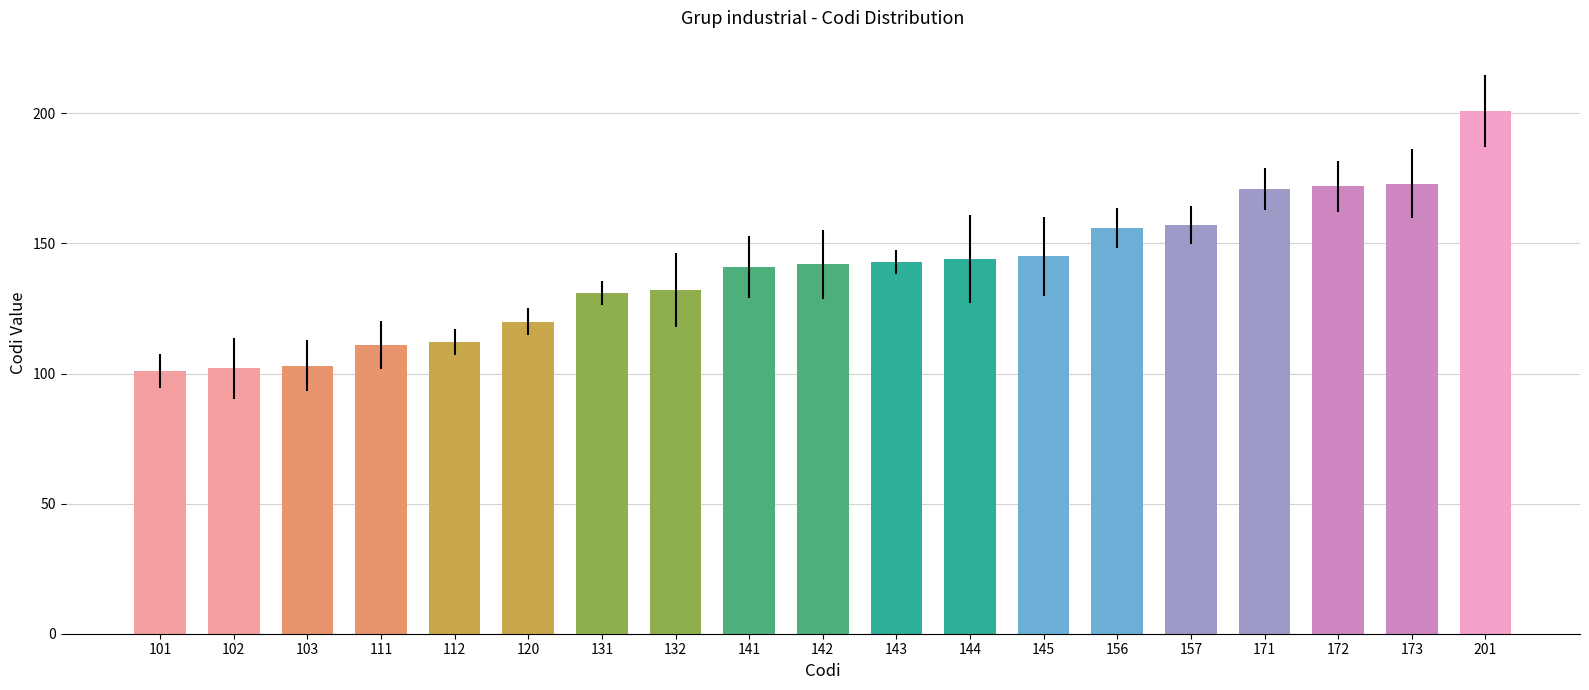

What is the change in value from 111 to 141?

+30